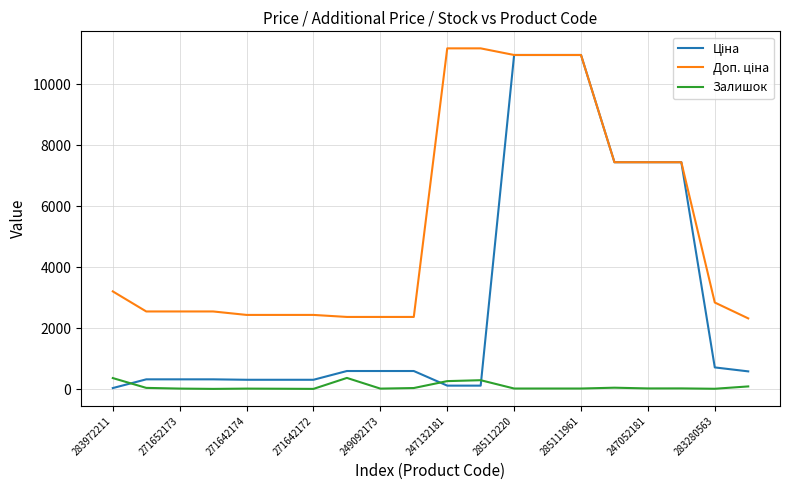

What is the greatest value displayed?

11182.0